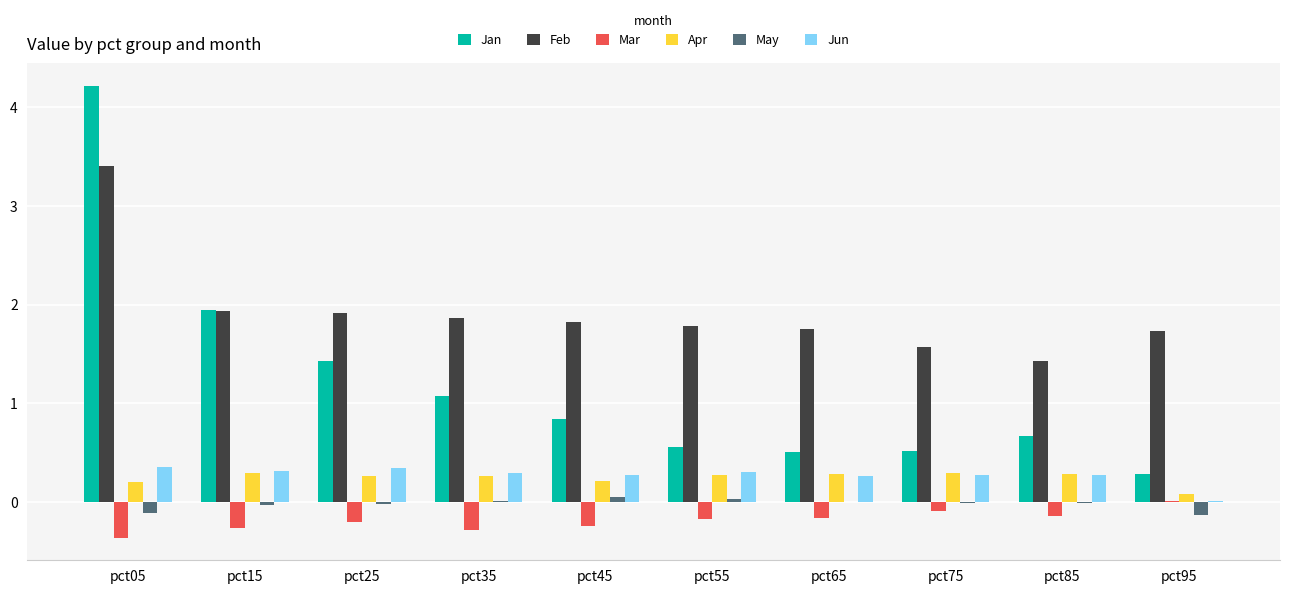

Where is Apr nearest to the value 0?

pct95